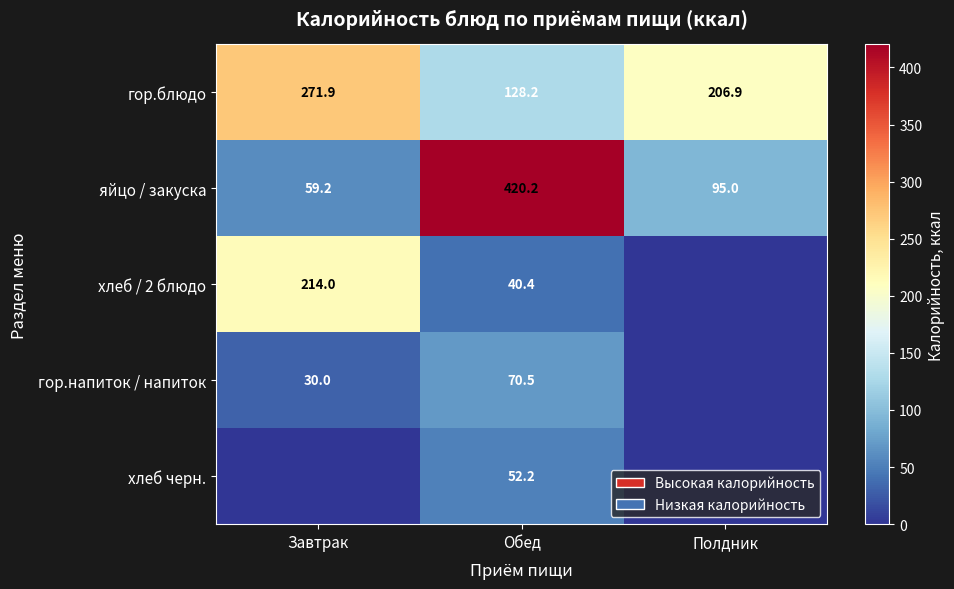

What is the difference between the highest and lowest values at Полдник?

206.9